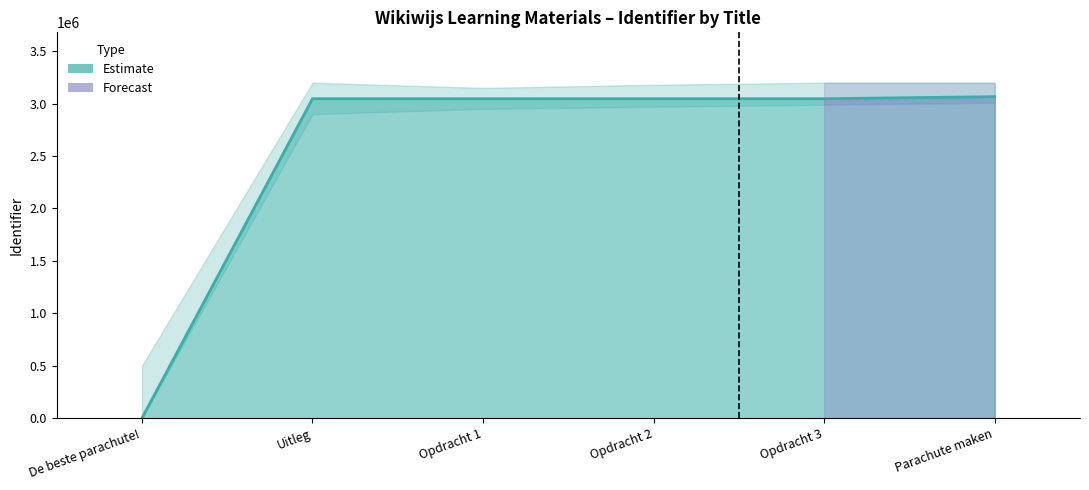

What is the average value?

2542288